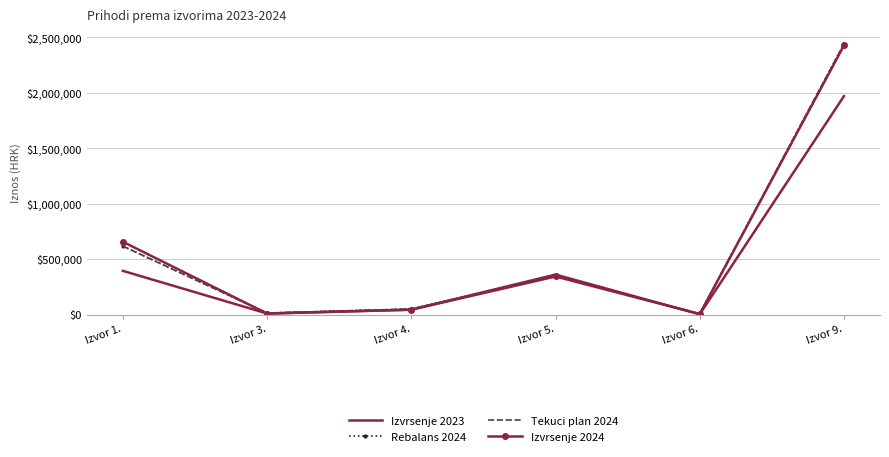

What is the greatest value displayed?

2441900.0